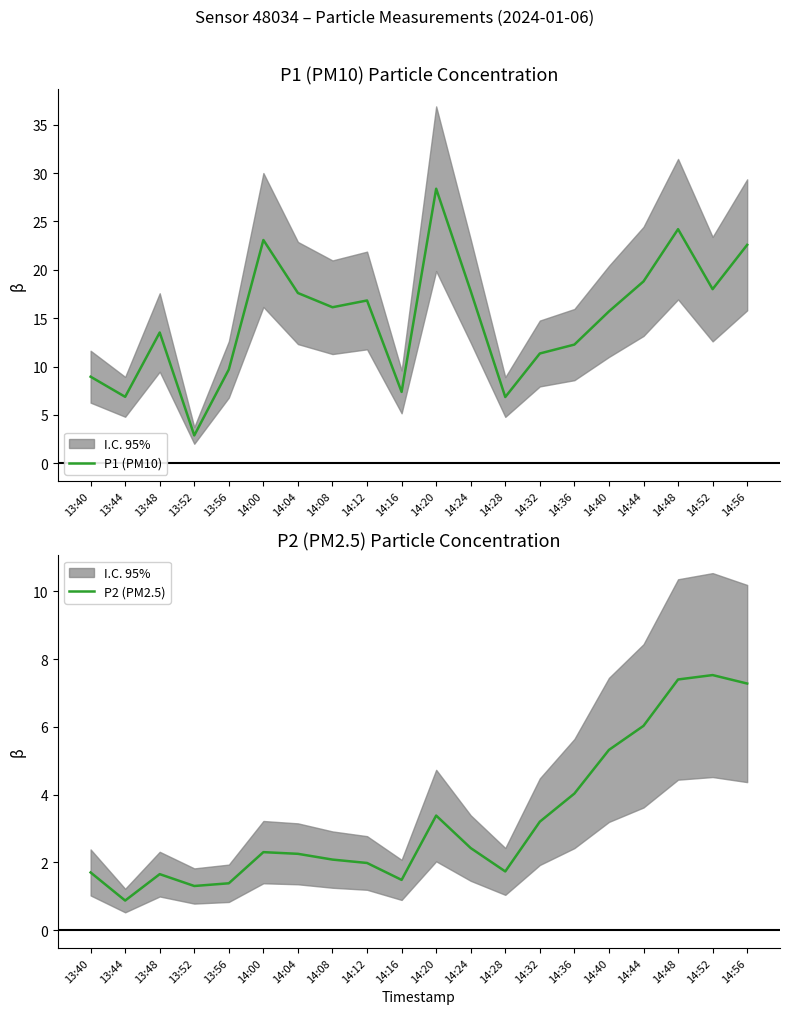

Where is the first local maximum for P2 (PM2.5)?

13:48